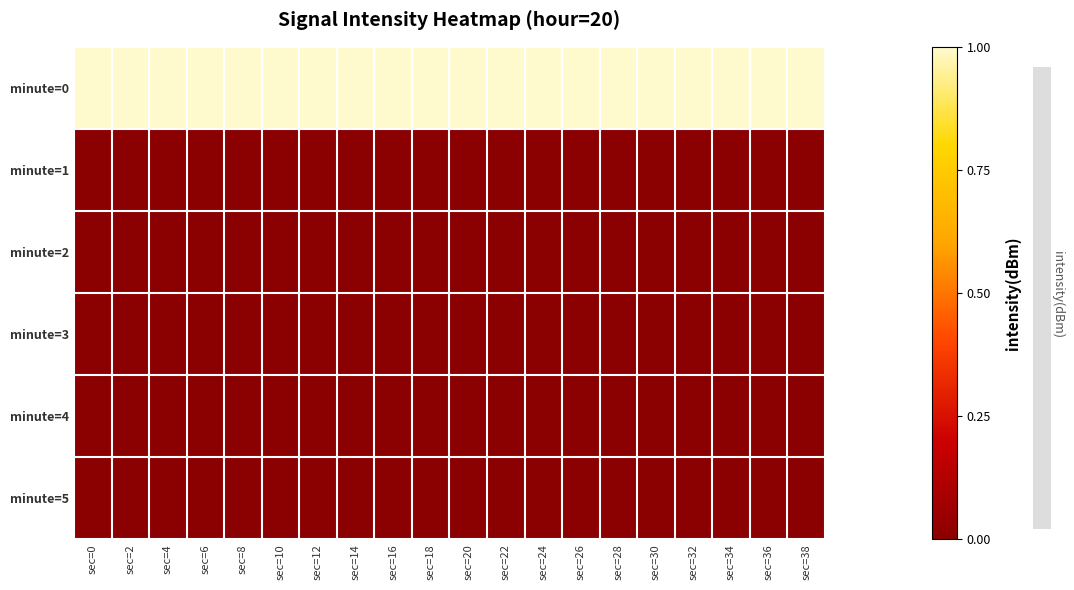

What is the total value across all series at sec=8?

1